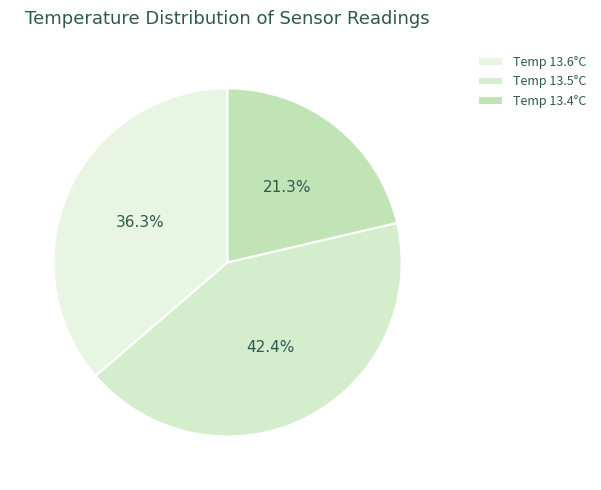

How many slices are in this pie chart?

3